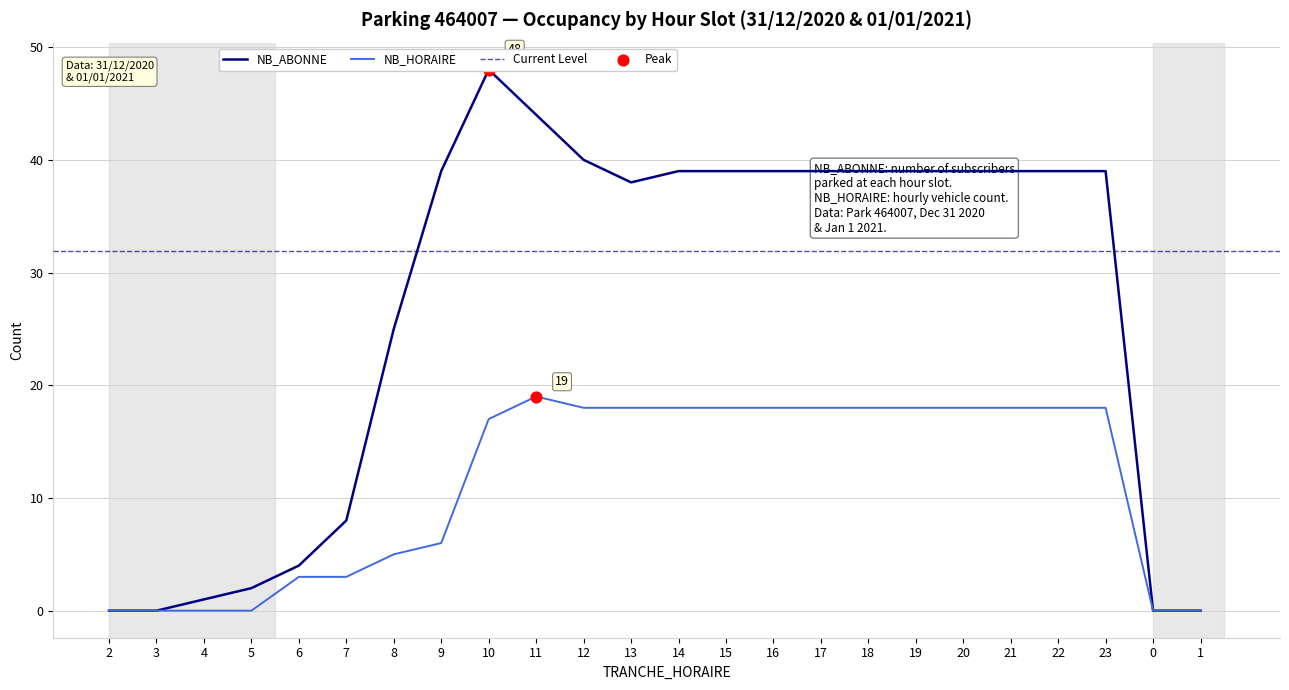

At which category is the sum across all series the highest?

10